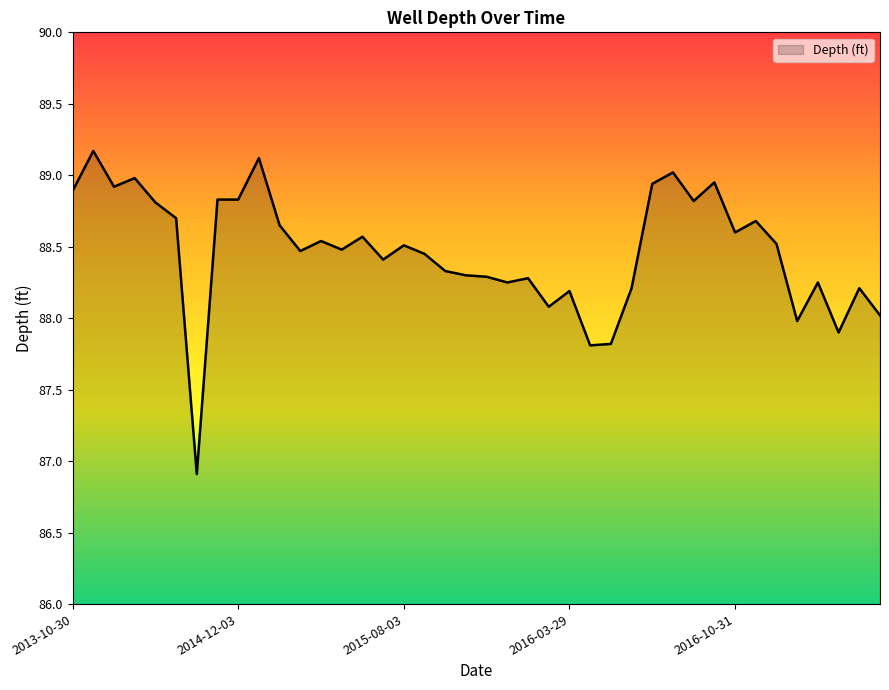

What is the greatest value displayed?

89.2